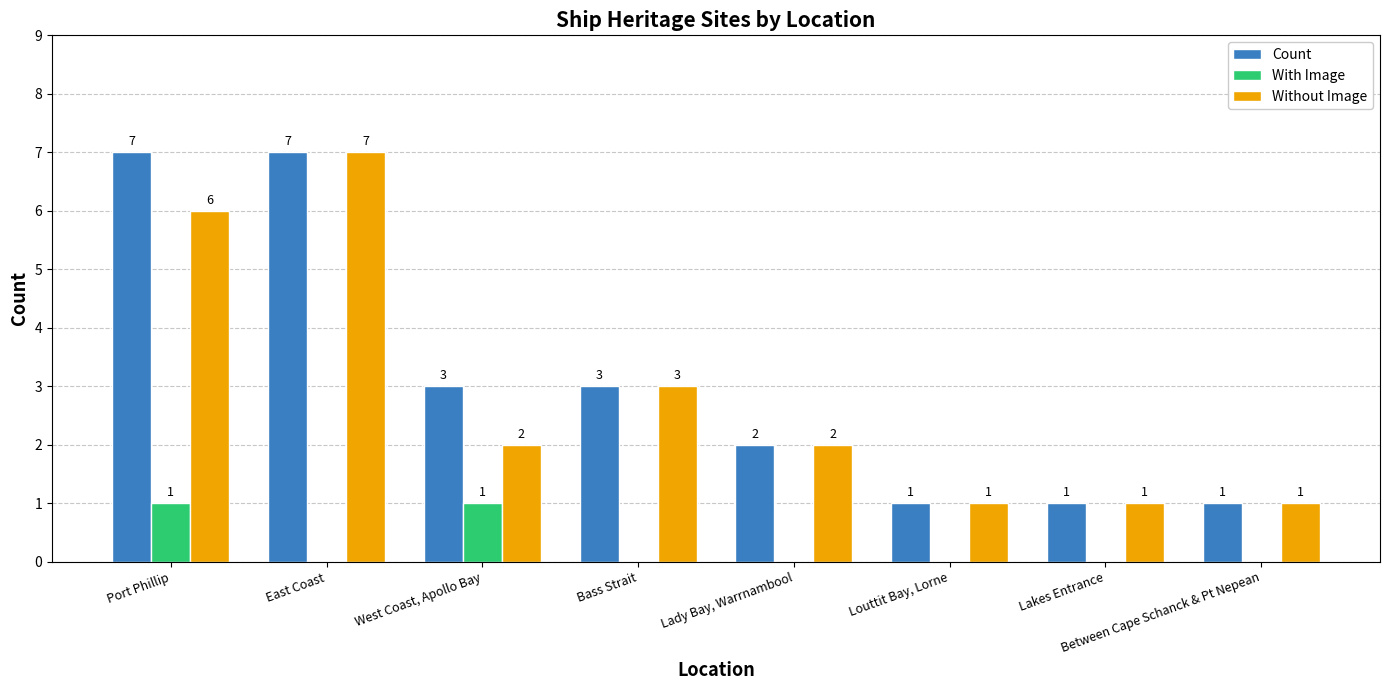

Which series has the largest total across all categories?

Count